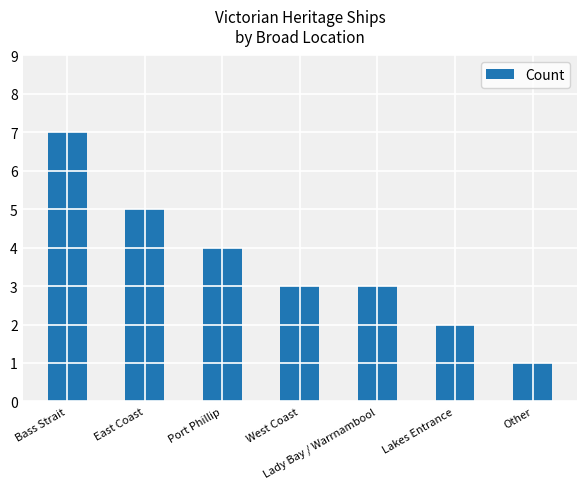

What is the sum of the values at Bass Strait and East Coast?

12